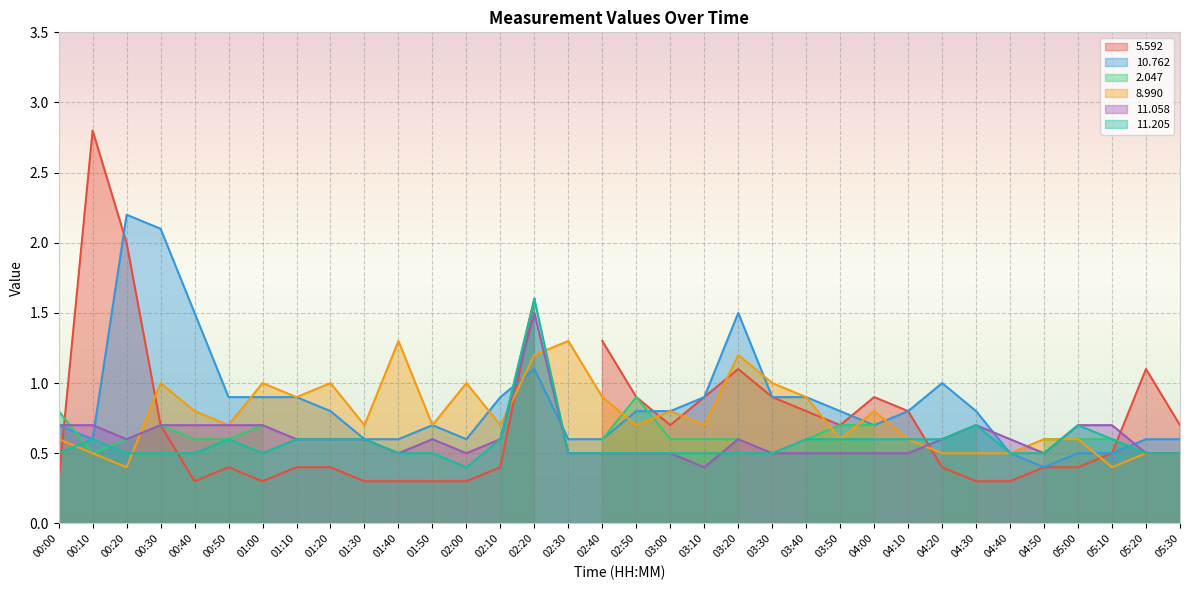

Is the value of 8.990 at 01:00 greater than the value of 11.058 at 02:50?

Yes